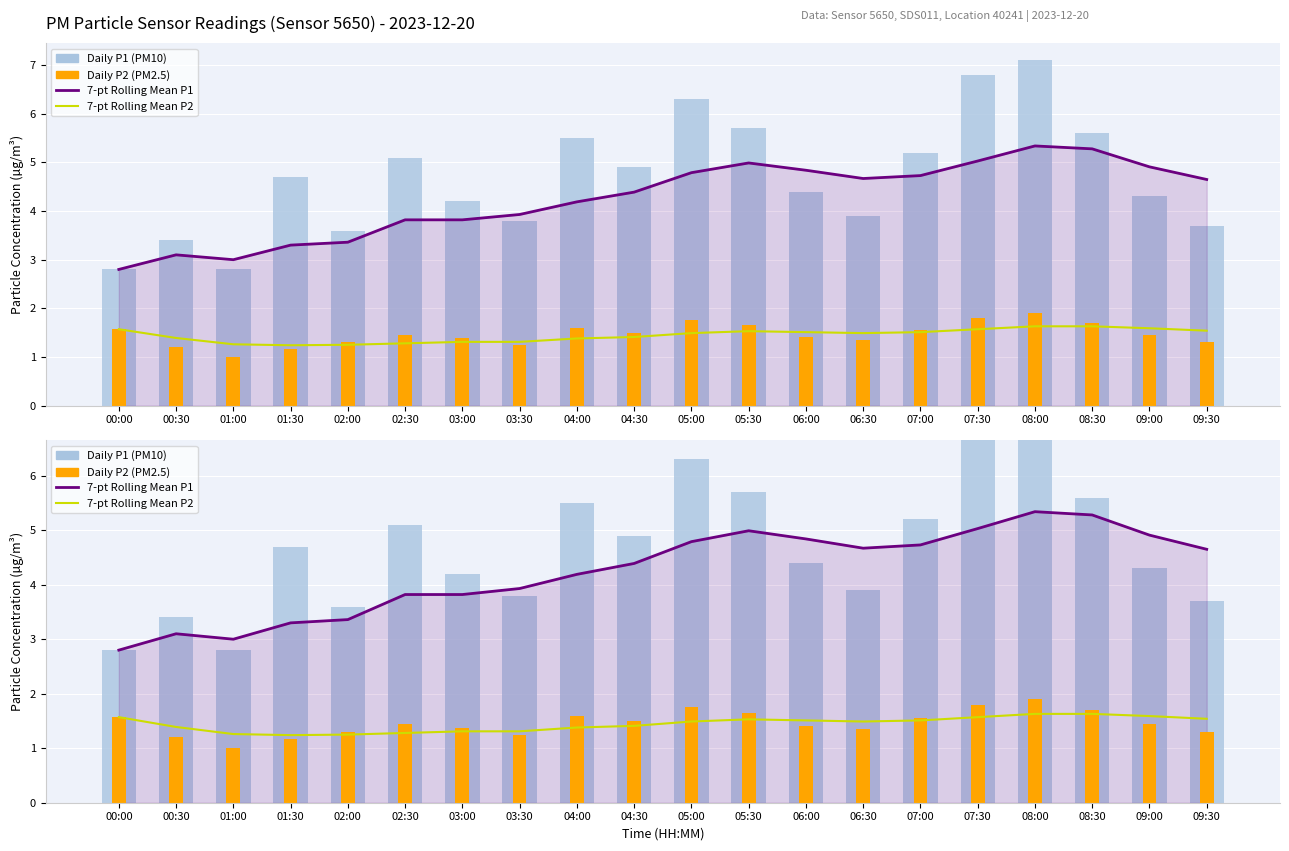

How many bars are there in total?

80